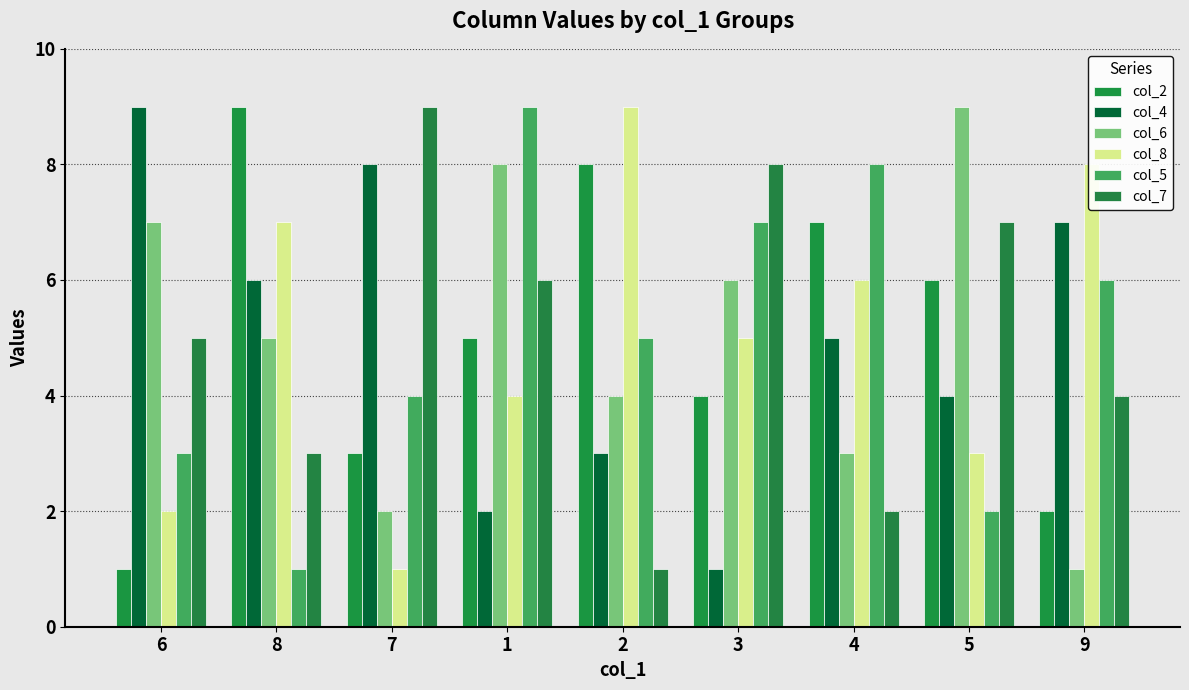

The value of col_6 at 6 is 7. True or false?

True